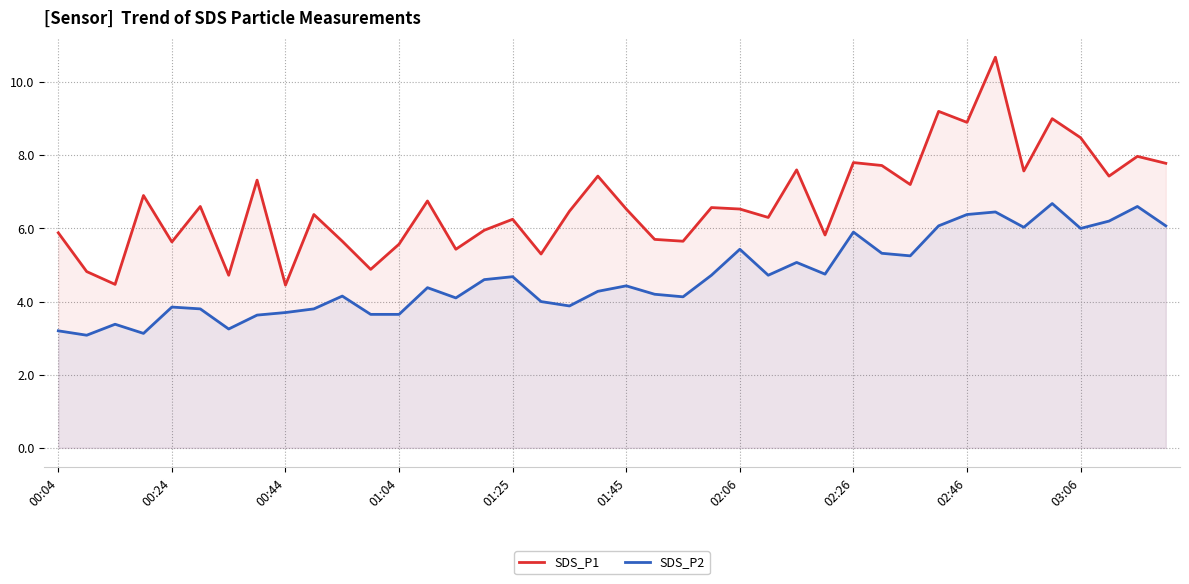

True or false: SDS_P1 and SDS_P2 cross at least once.

False